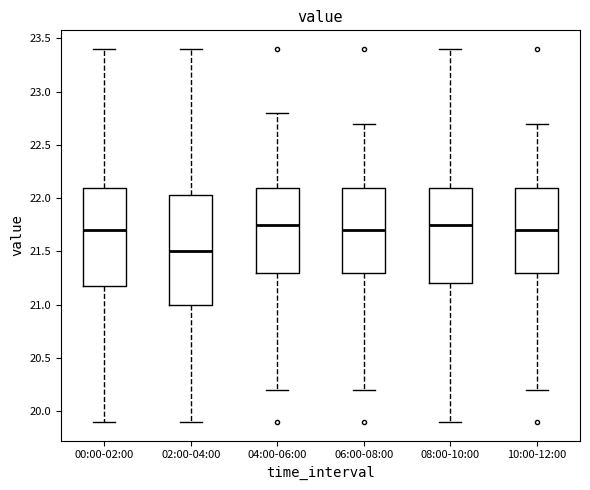

Reading left to right, transcribe this box plot: for each box, give where its median line is, the range the box spans, and where its two whiskers end, as read against the y-axis. The values are not printed on the chart, so give them approximately, as read against the axis.

00:00-02:00: median 21.70, box 21.20 to 22.10, whiskers 19.90 to 23.40
02:00-04:00: median 21.50, box 21.00 to 22.05, whiskers 19.90 to 23.40
04:00-06:00: median 21.75, box 21.30 to 22.10, whiskers 20.20 to 22.80
06:00-08:00: median 21.70, box 21.30 to 22.10, whiskers 20.20 to 22.70
08:00-10:00: median 21.75, box 21.20 to 22.10, whiskers 19.90 to 23.40
10:00-12:00: median 21.70, box 21.30 to 22.10, whiskers 20.20 to 22.70